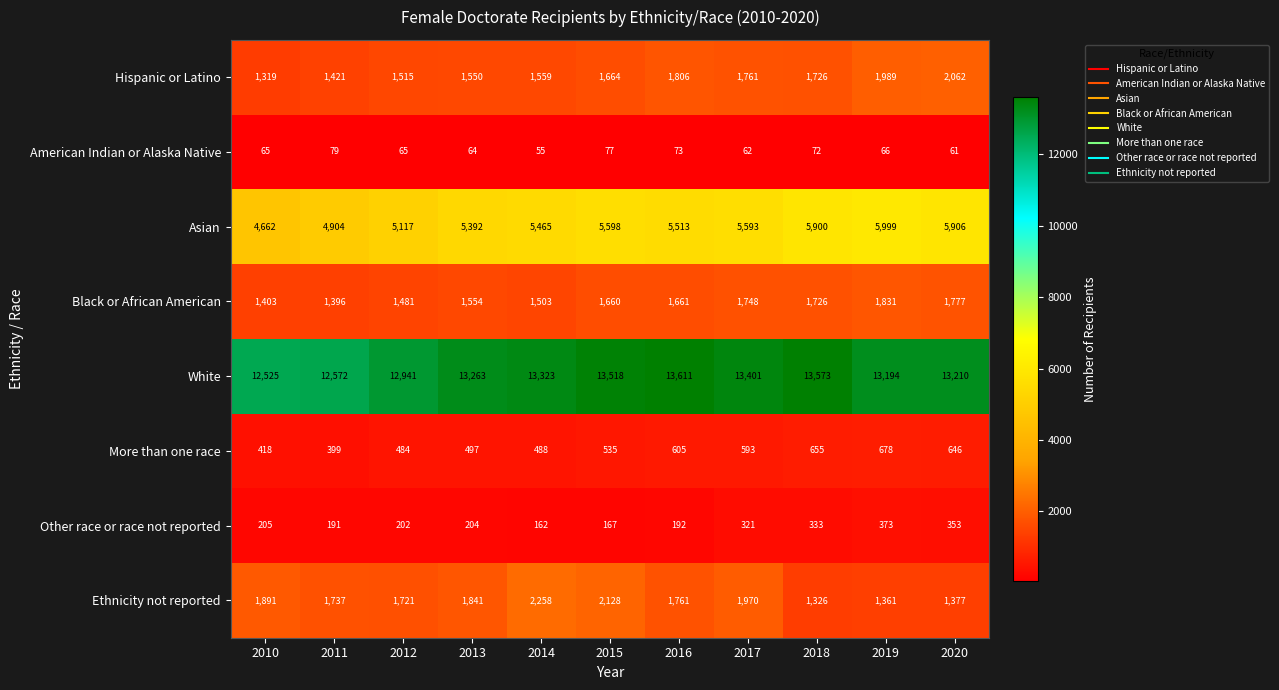

Is it true that White equals 21248 at 2017?

False